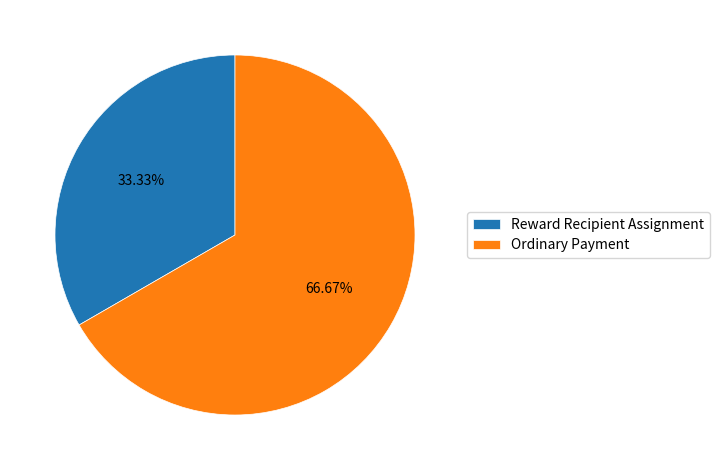

To the nearest percent, what portion does Ordinary Payment represent?

67%